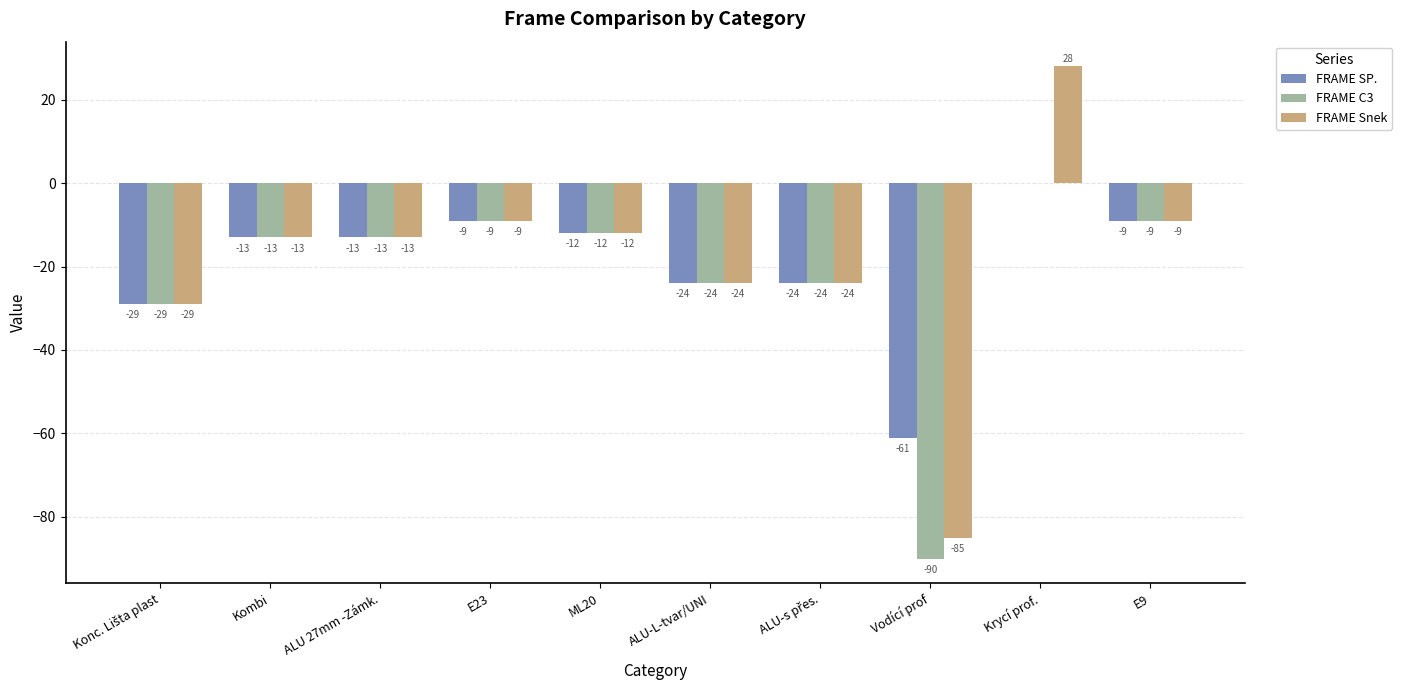

What is the average value of the FRAME C3 series?

-22